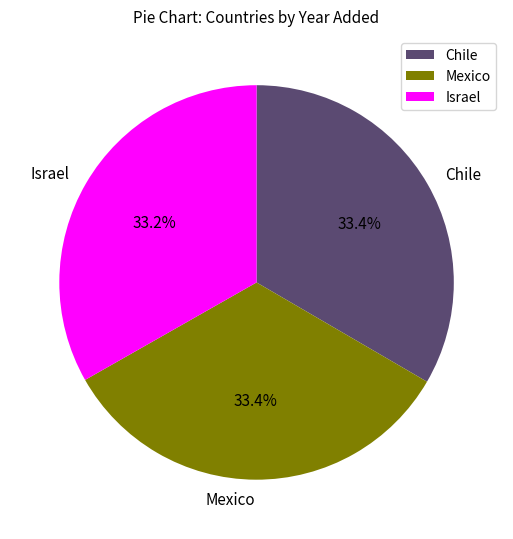

To the nearest percent, what is the average slice percentage?

33%